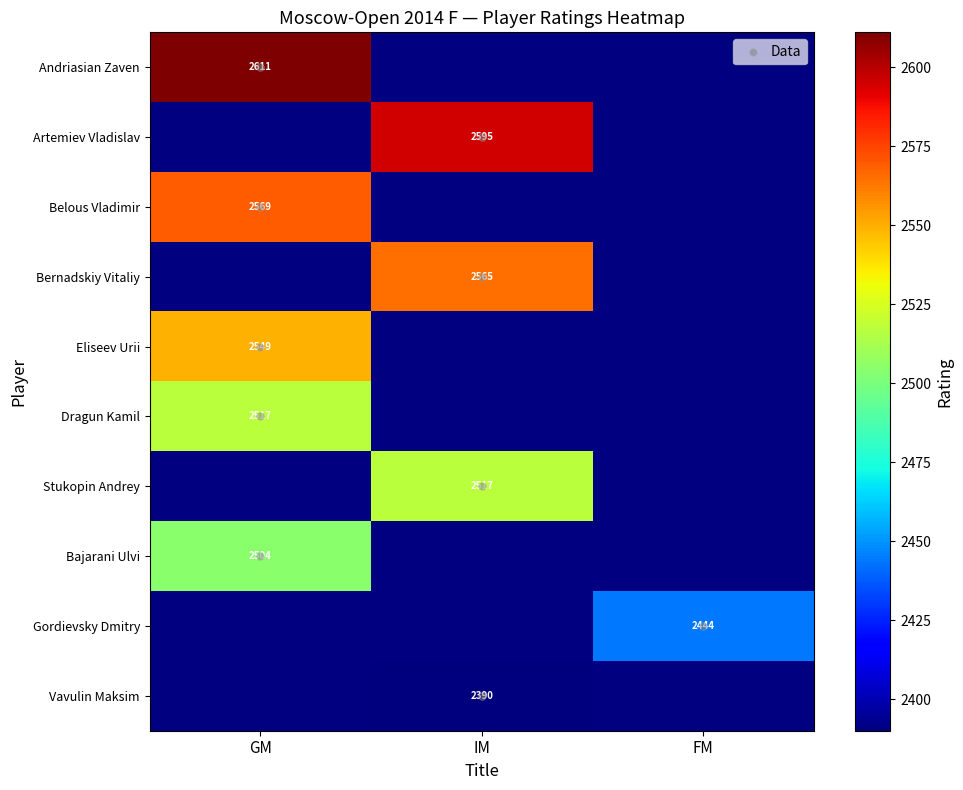

At which category does the chart reach its peak across all series?

GM